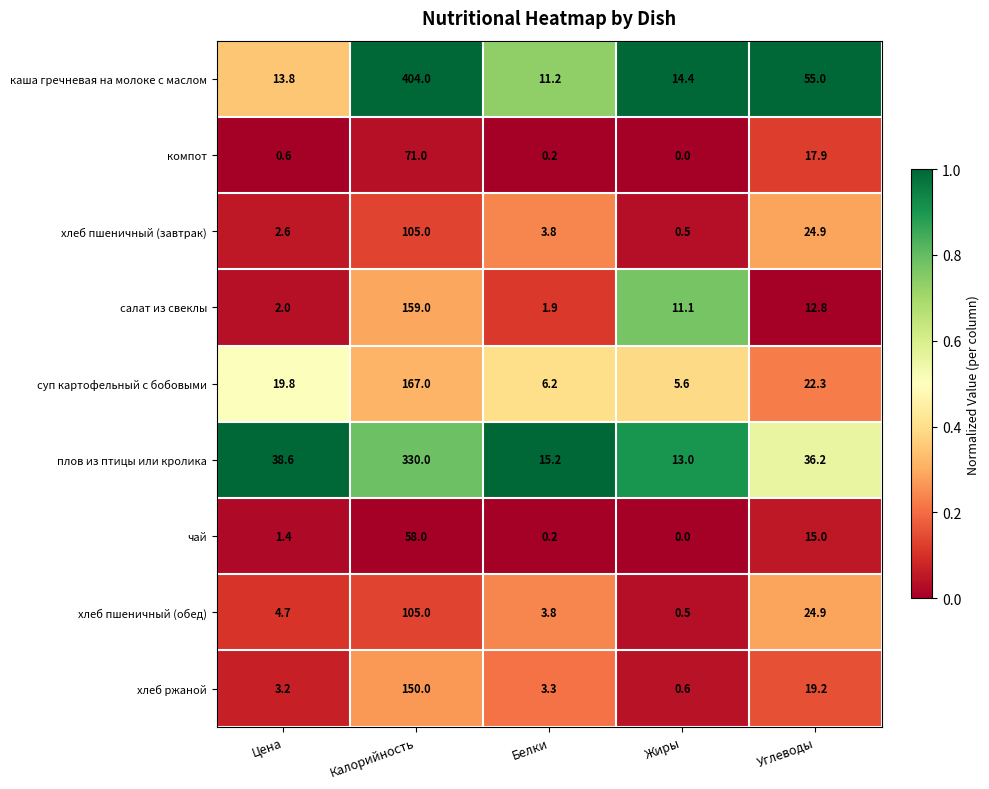

Is it true that суп картофельный с бобовыми equals 37.8 at Углеводы?

False